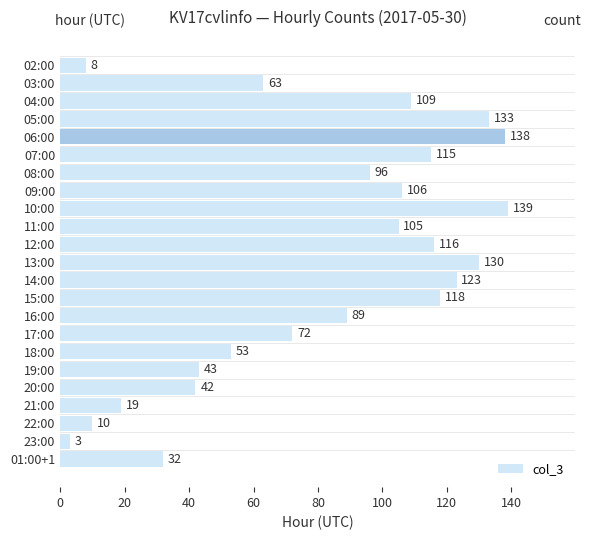

Is it true that the value at 21:00 is 19?

True